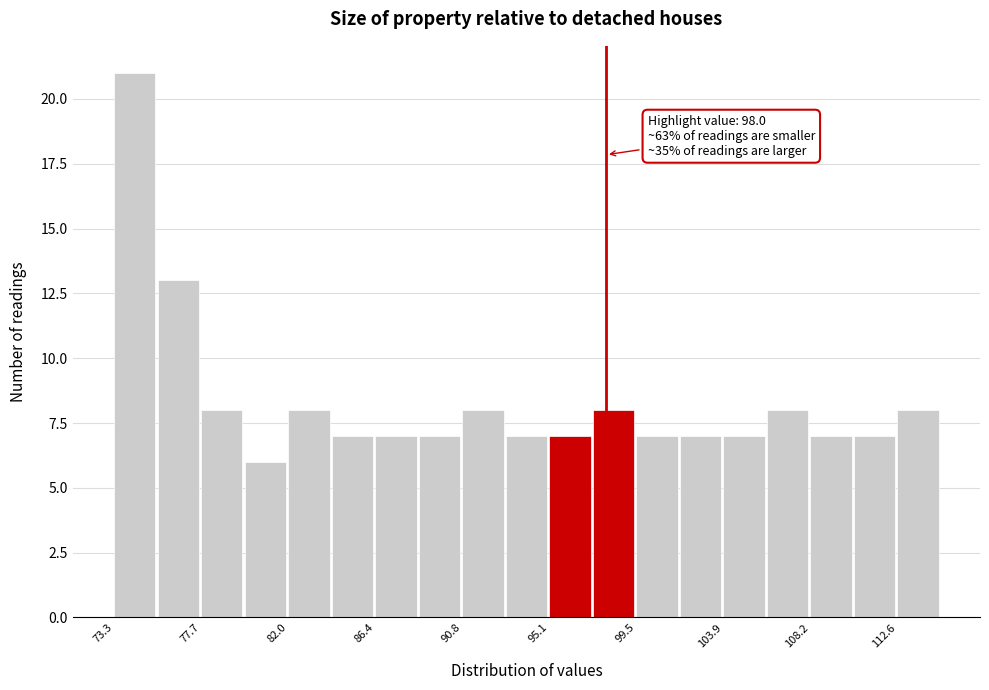

Which range on the x-axis has the tallest bar?

73.5 to 75.5